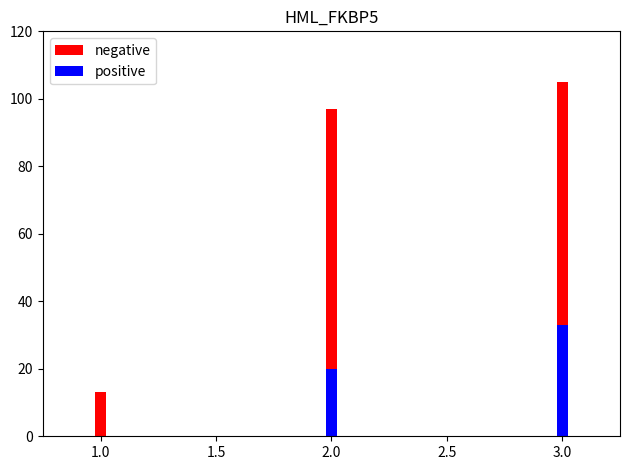

What is the sum of all negative values?

215